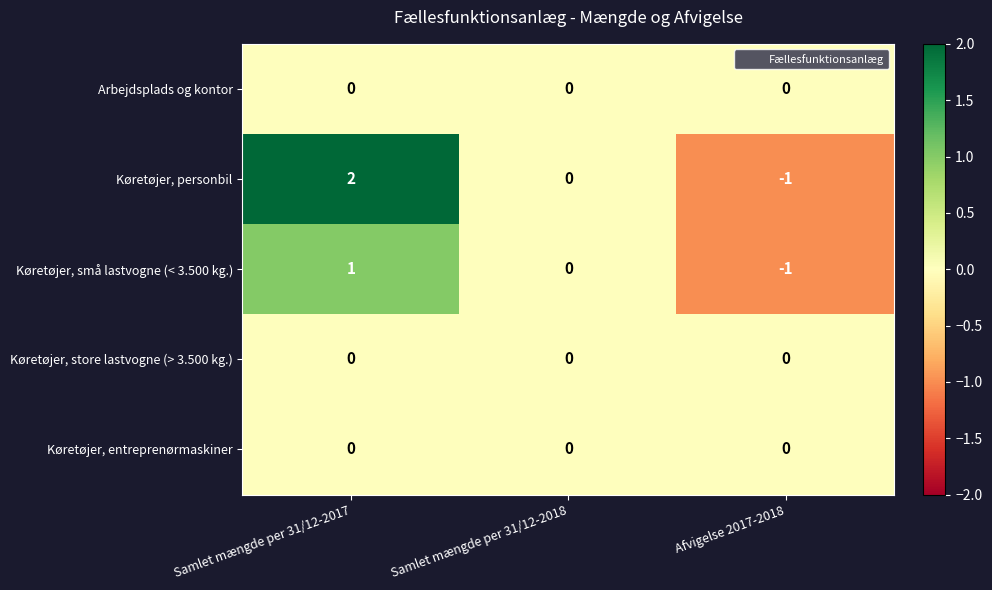

Reading left to right, transcribe all the data shown in this chart.

Arbejdsplads og kontor: 0	0	0
Køretøjer, personbil: 2	0	-1
Køretøjer, små lastvogne (< 3.500 kg.): 1	0	-1
Køretøjer, store lastvogne (> 3.500 kg.): 0	0	0
Køretøjer, entreprenørmaskiner: 0	0	0